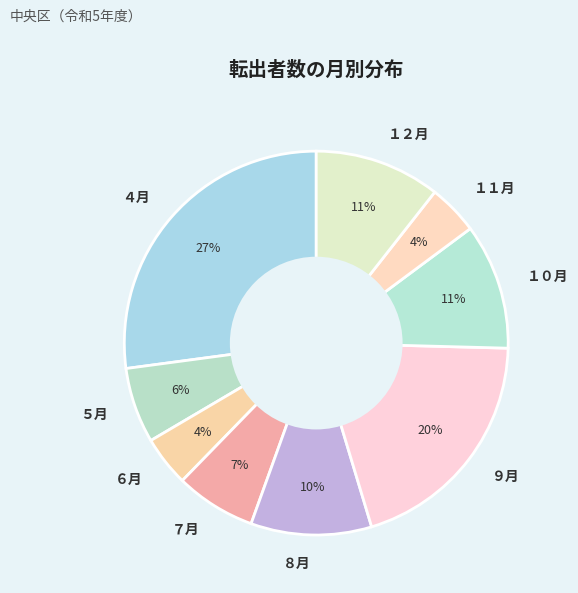

The ５月 slice represents 1% of the pie. True or false?

False